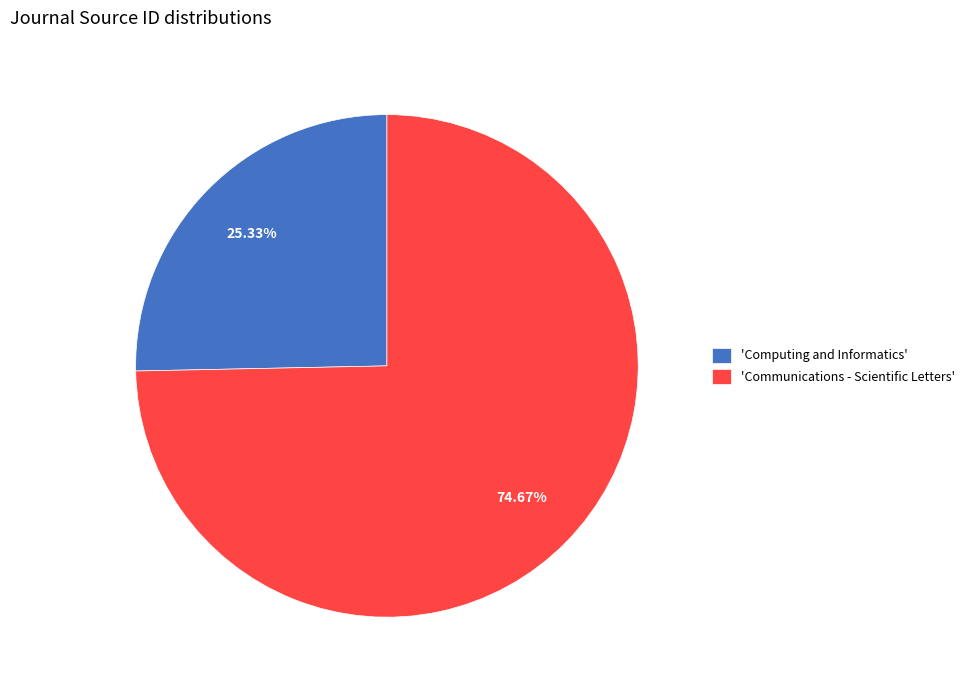

How many slices are in this pie chart?

2